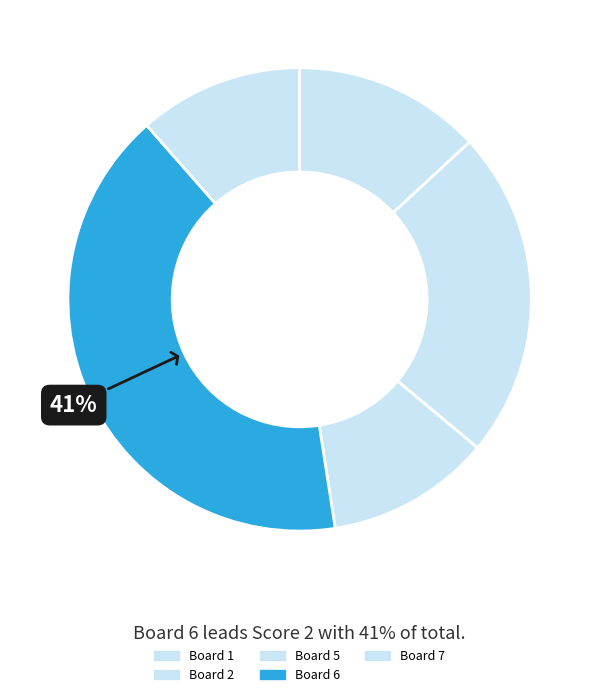

How many slices are in this pie chart?

5